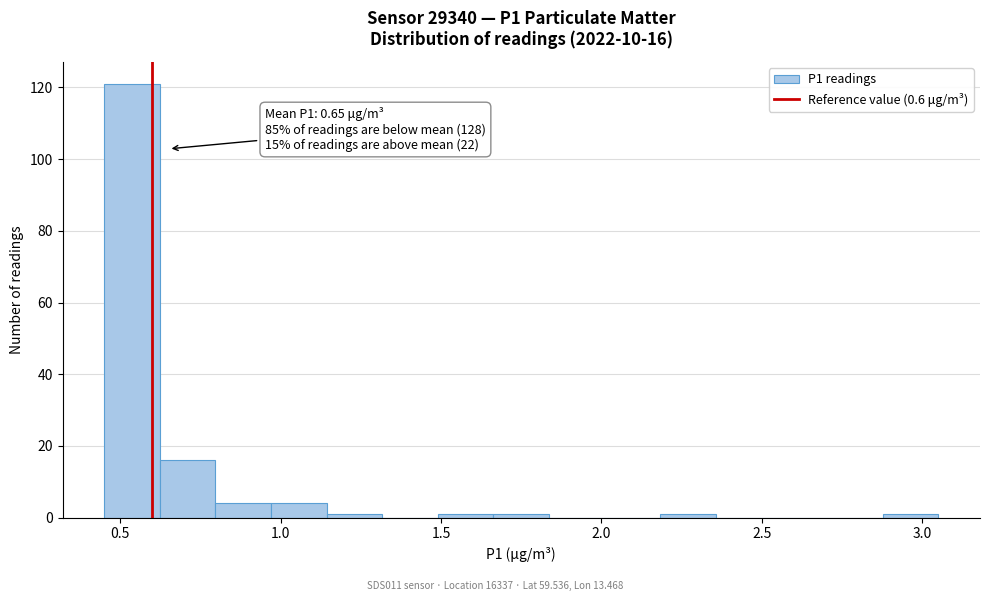

Read against the x-axis, roughly where is the centre of the tallest bar?

0.55